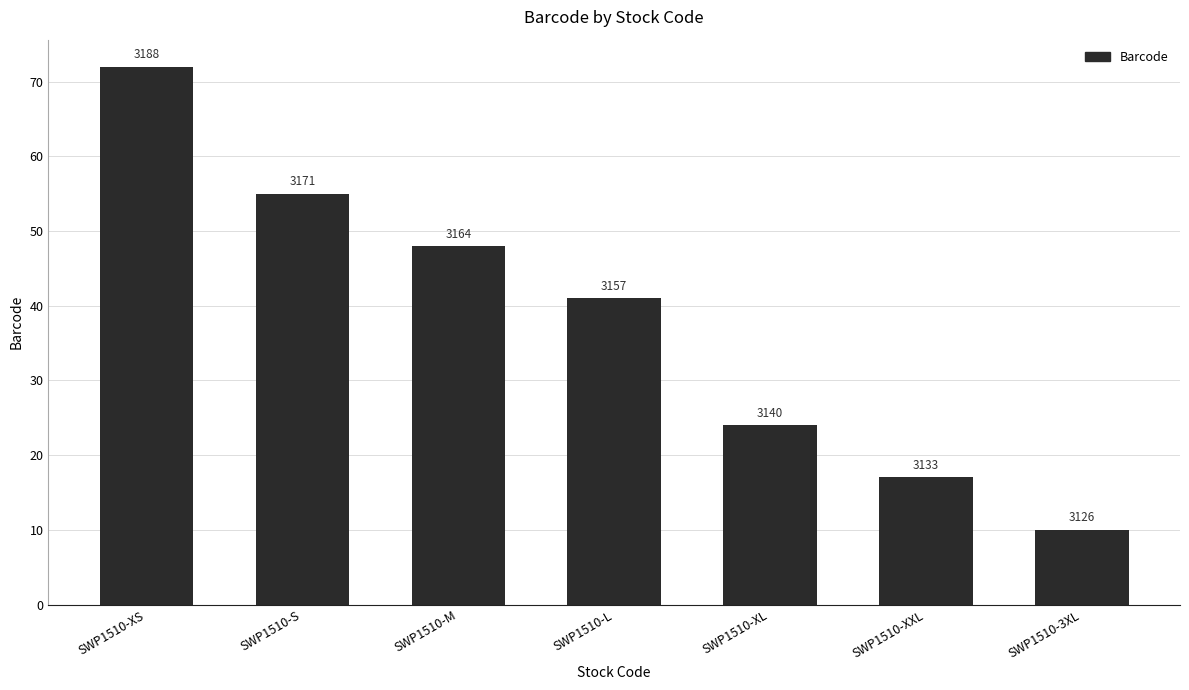

Which category has the lowest value across all series?

SWP1510-3XL